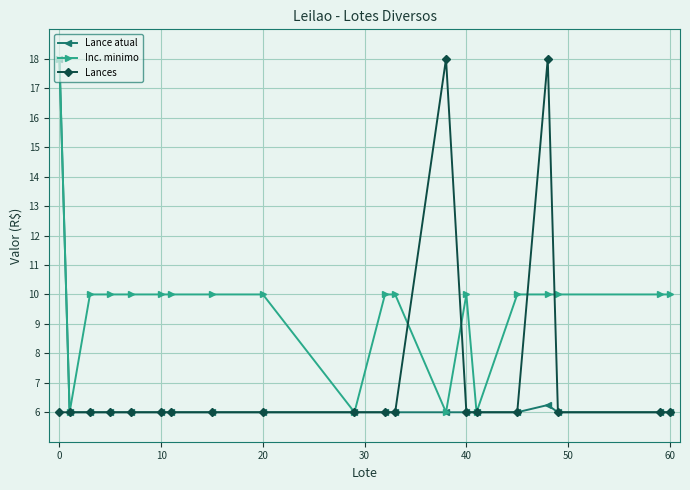

What is the lowest value of the Lance atual series?

6.0